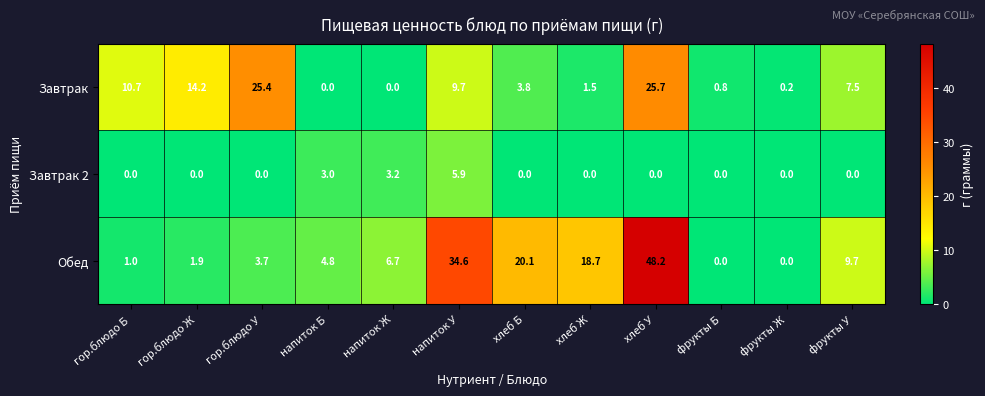

At which label does Обед reach its peak?

хлеб У